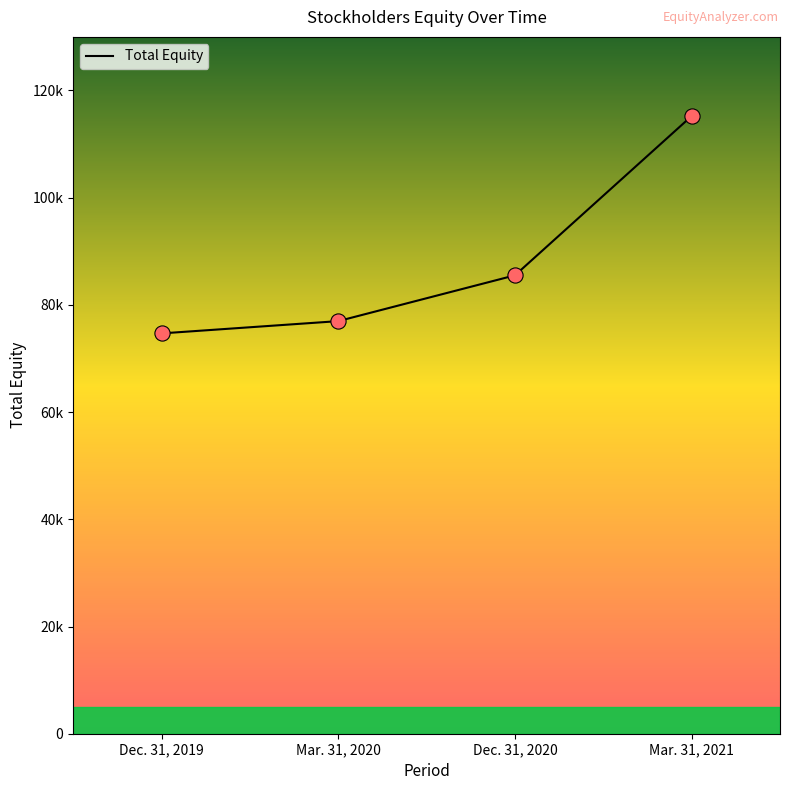

Between Dec. 31, 2019 and Mar. 31, 2020, which is larger?

Mar. 31, 2020